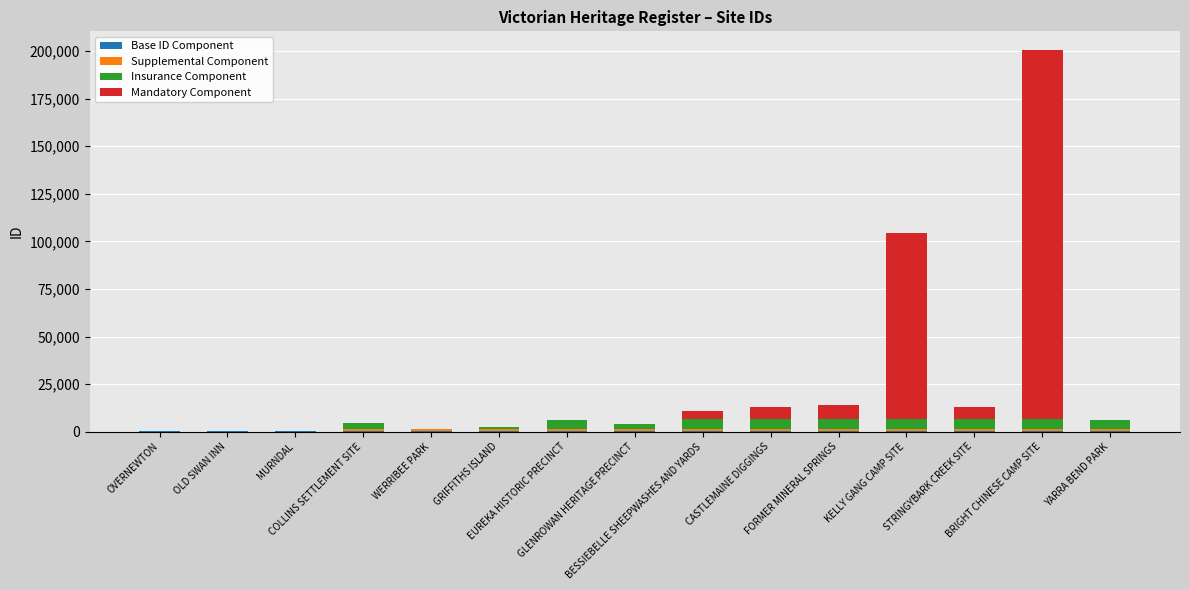

Count the number of data series in this chart.

4